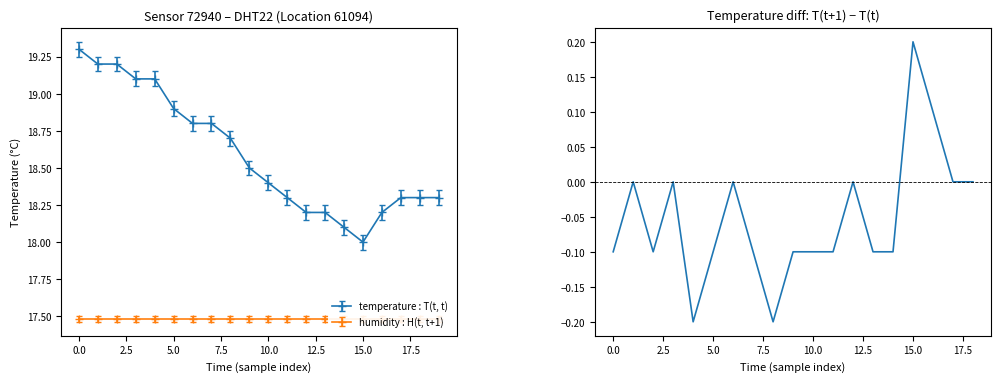

Count the number of values greater than 0.

2